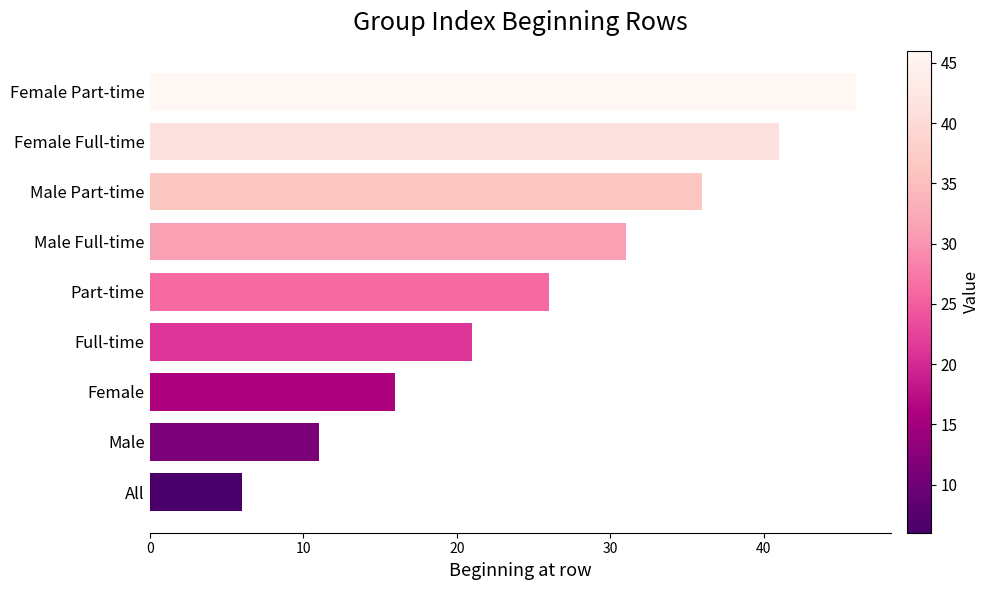

Reading bottom to top, extract all data points from this chart.

6	11	16	21	26	31	36	41	46